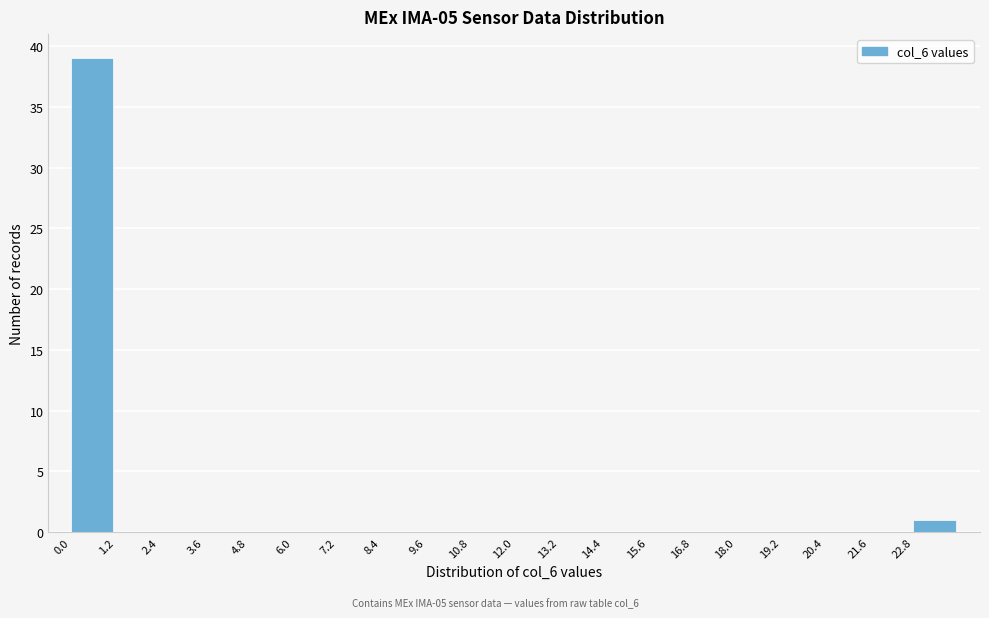

Reading left to right, transcribe this chart: for each bar, give the range it covers on the x-axis and its height. The values are not printed on the chart, so give them approximately, as read against the axis.

0.0 to 1.2: 39
1.2 to 2.4: 0
2.4 to 3.6: 0
3.6 to 4.8: 0
4.8 to 6.0: 0
6.0 to 7.2: 0
7.2 to 8.4: 0
8.4 to 9.6: 0
9.6 to 10.8: 0
10.8 to 12.0: 0
12.0 to 13.2: 0
13.2 to 14.4: 0
14.4 to 15.6: 0
15.6 to 16.8: 0
16.8 to 18.0: 0
18.0 to 19.2: 0
19.2 to 20.4: 0
20.4 to 21.6: 0
21.6 to 22.8: 0
22.8 to 24.0: 1